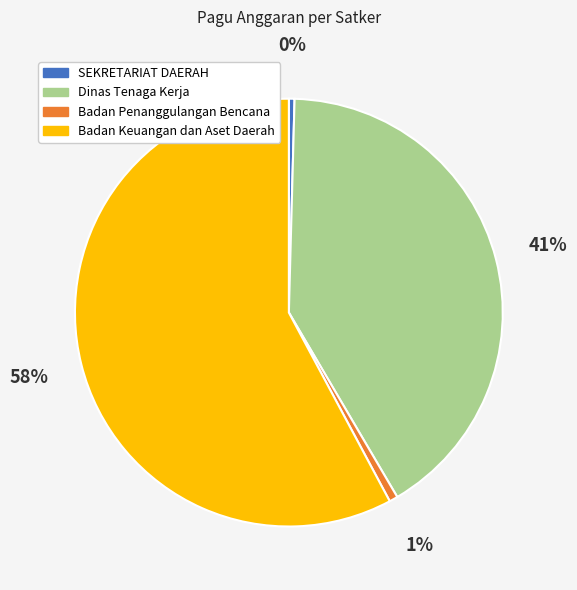

How many slices are in this pie chart?

4